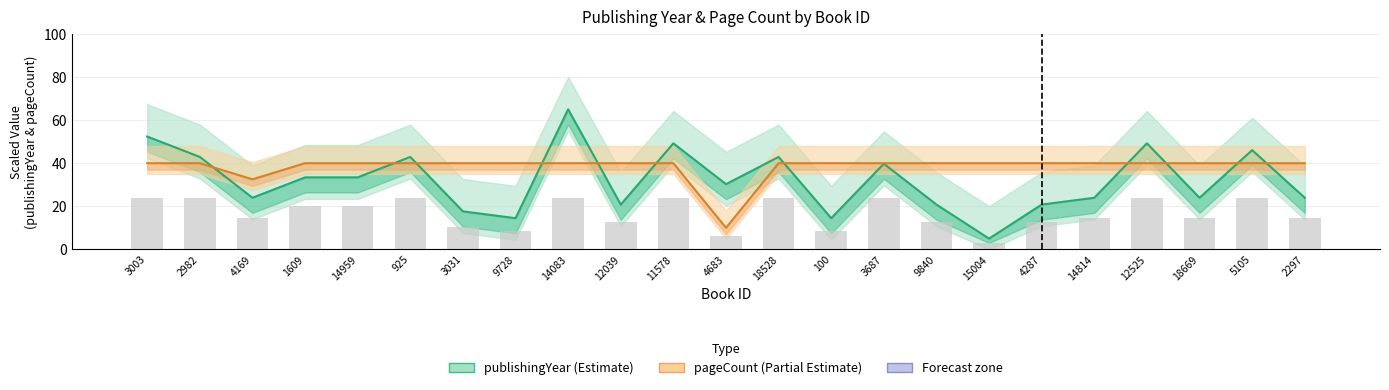

The pageCount (scaled) series shows 40.0 at 3031. True or false?

True